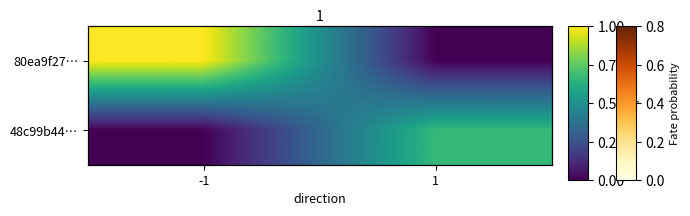

Rank the series by their average value, from highest to lowest.

80ea9f27…, 48c99b44…